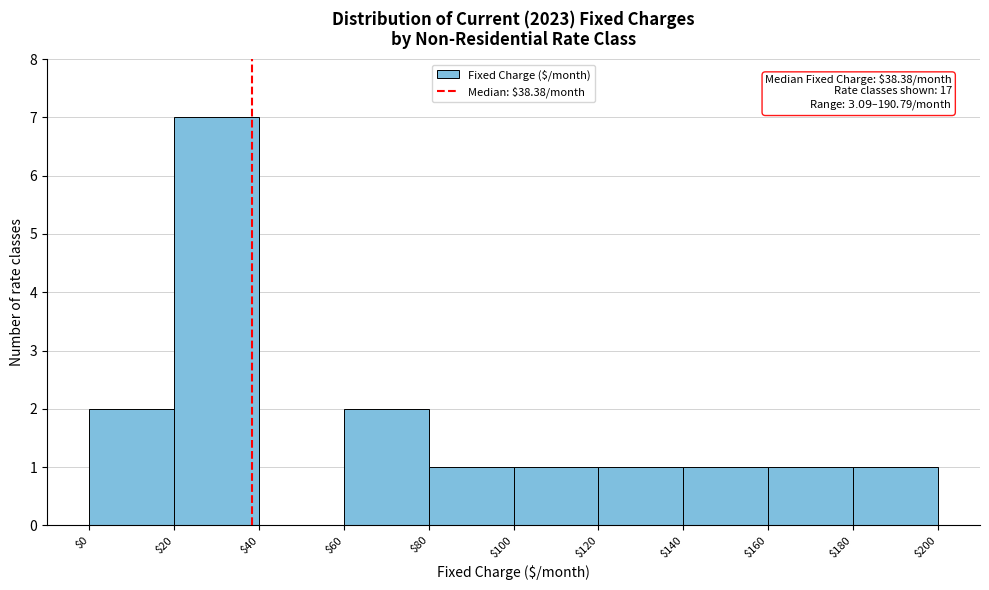

Over which range of the x-axis is the bar tallest?

$20 to $40